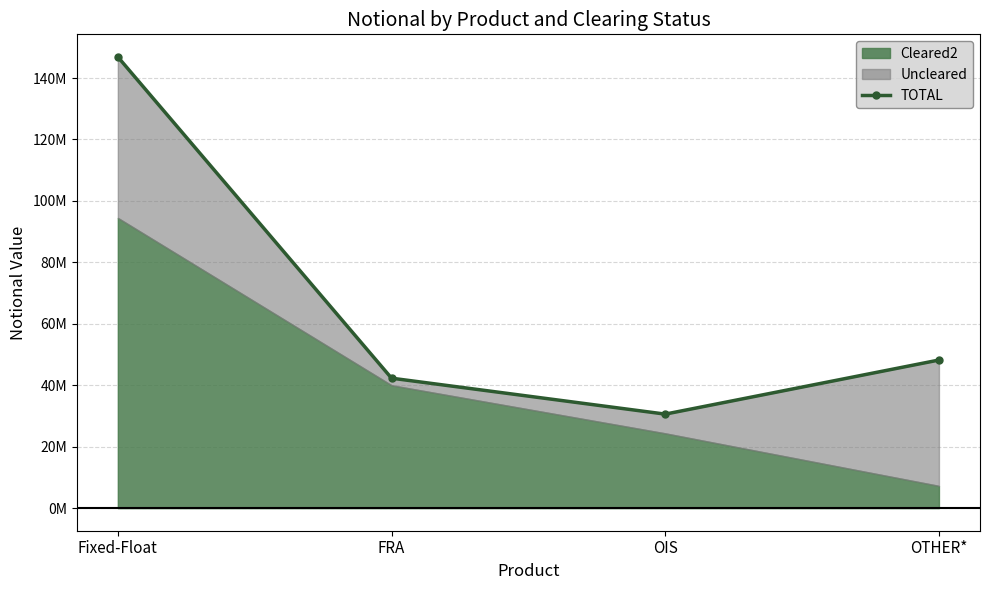

Rank the categories by value from highest to lowest.

Fixed-Float, OTHER*, FRA, OIS